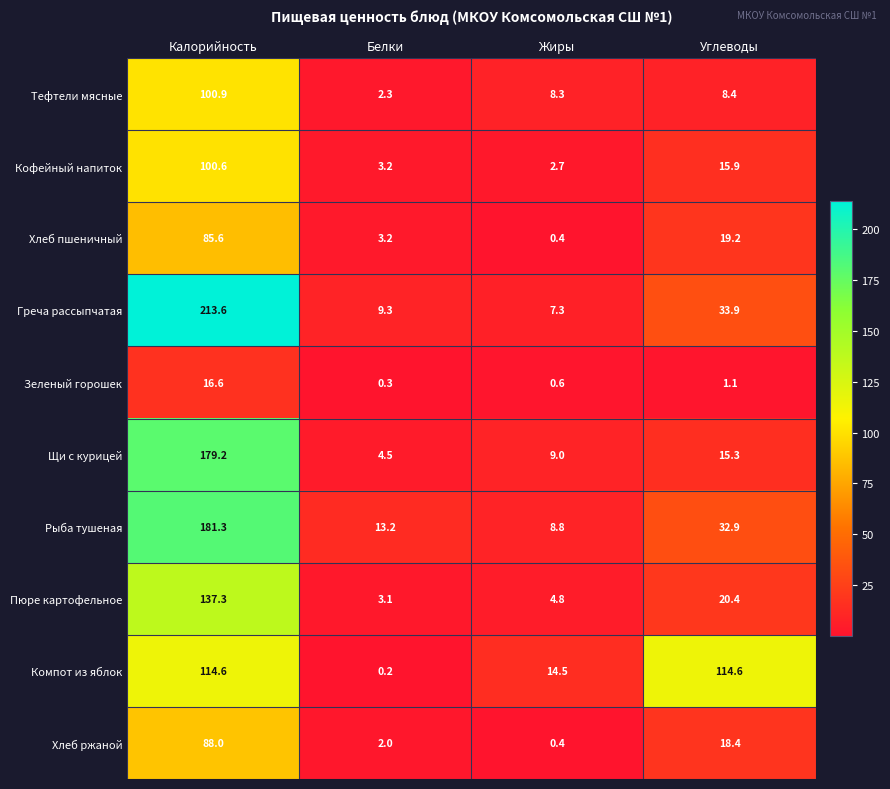

What is the greatest value displayed?

213.6